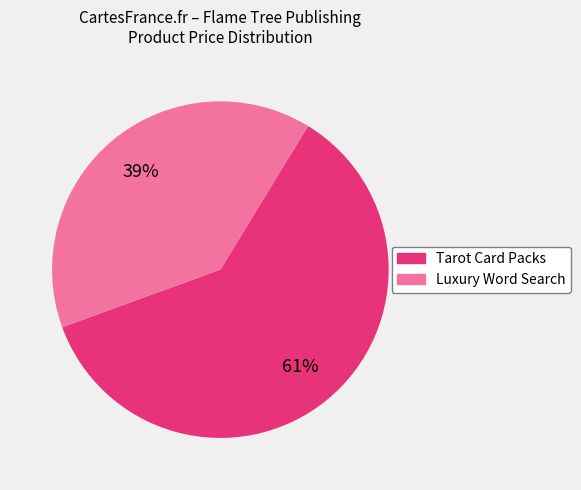

Is there a majority slice in this chart?

Yes